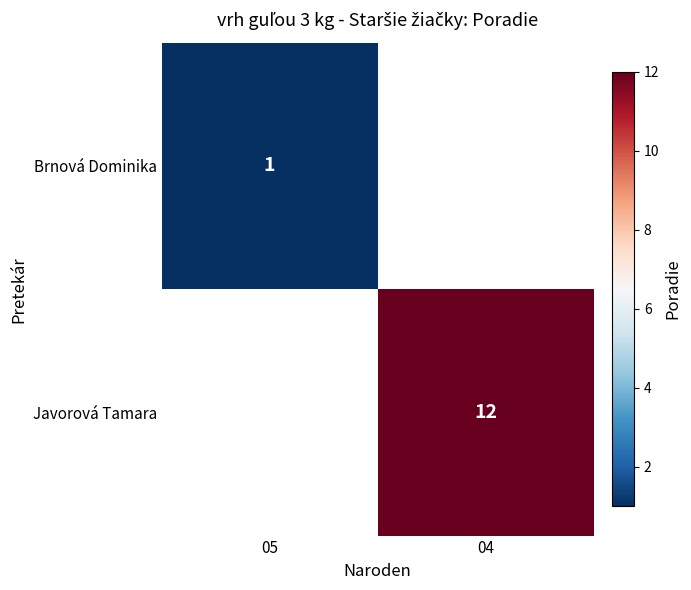

At how many categories does at least one series exceed 8?

1